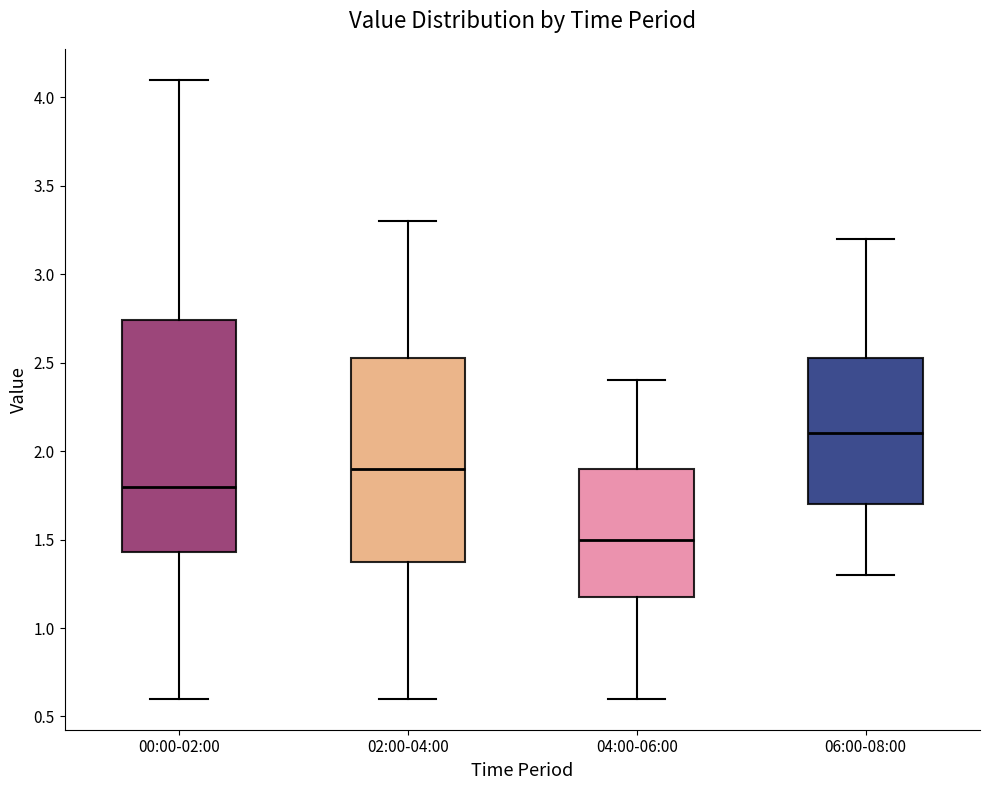

Where does the lower whisker of the box for 06:00-08:00 end on the y-axis? The values are not printed on the chart, so give them approximately, as read against the axis.

1.30